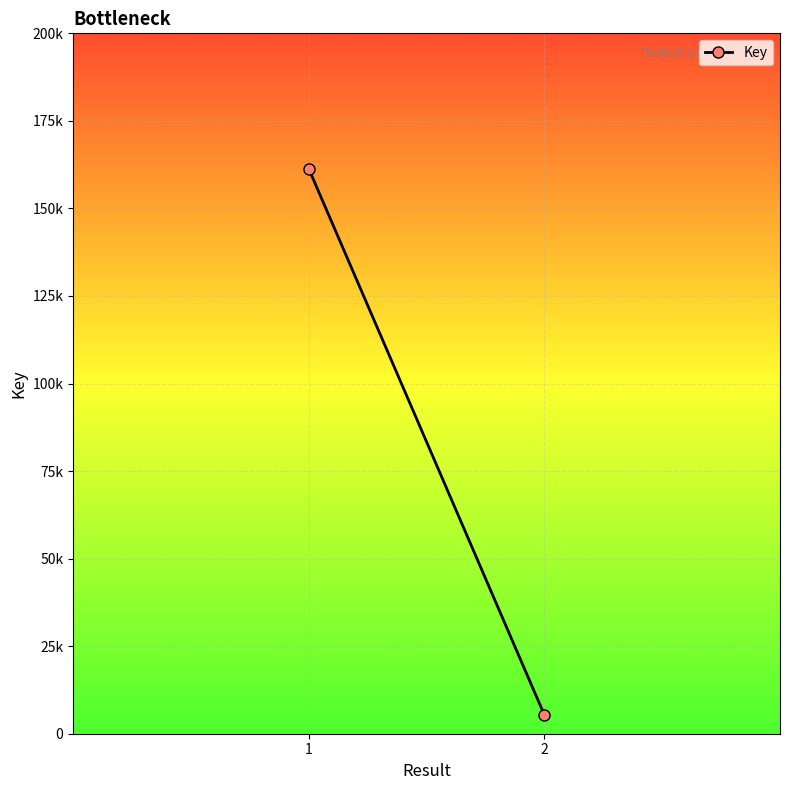

Reading left to right, what are all the values shown in this chart?

1=161315	2=5353